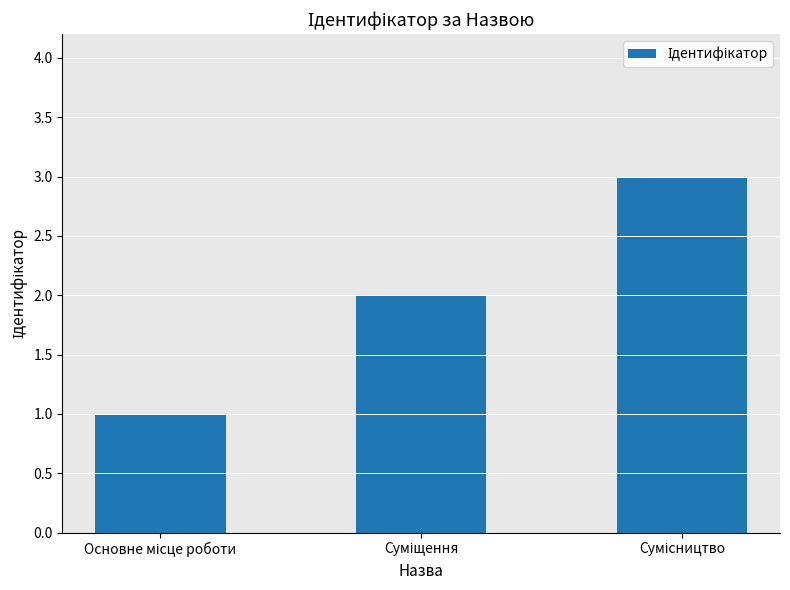

Does the chart contain any negative values?

No